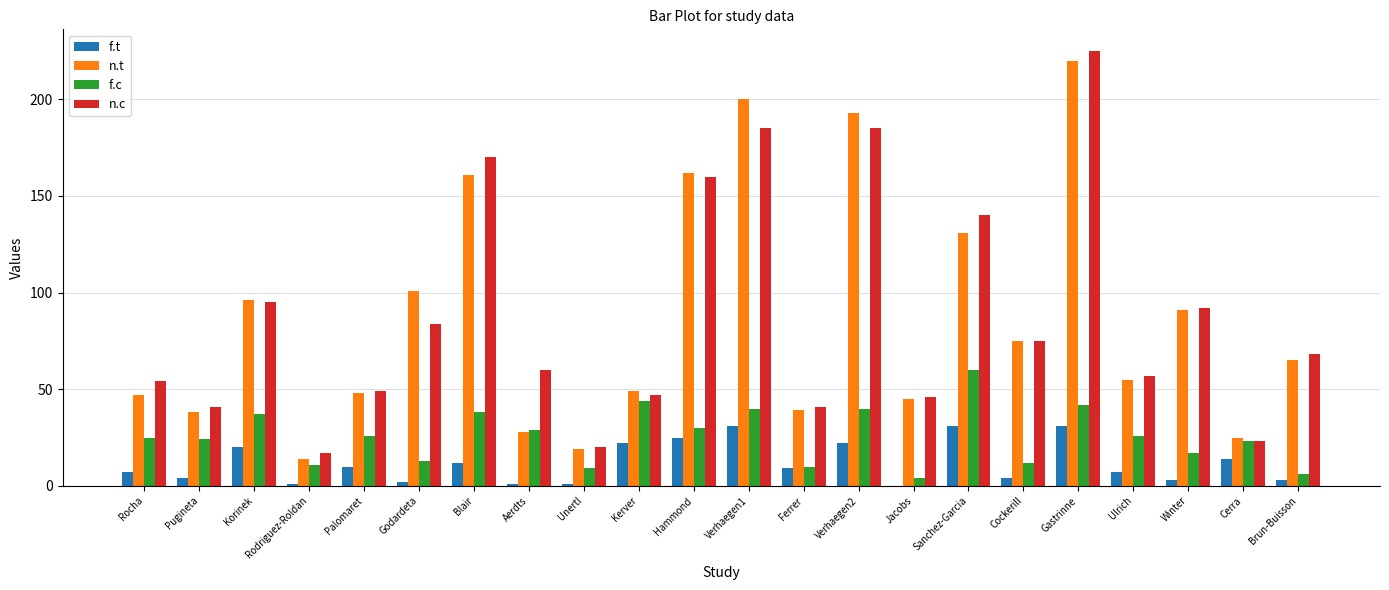

At which label does n.t reach its peak?

Gastrinne